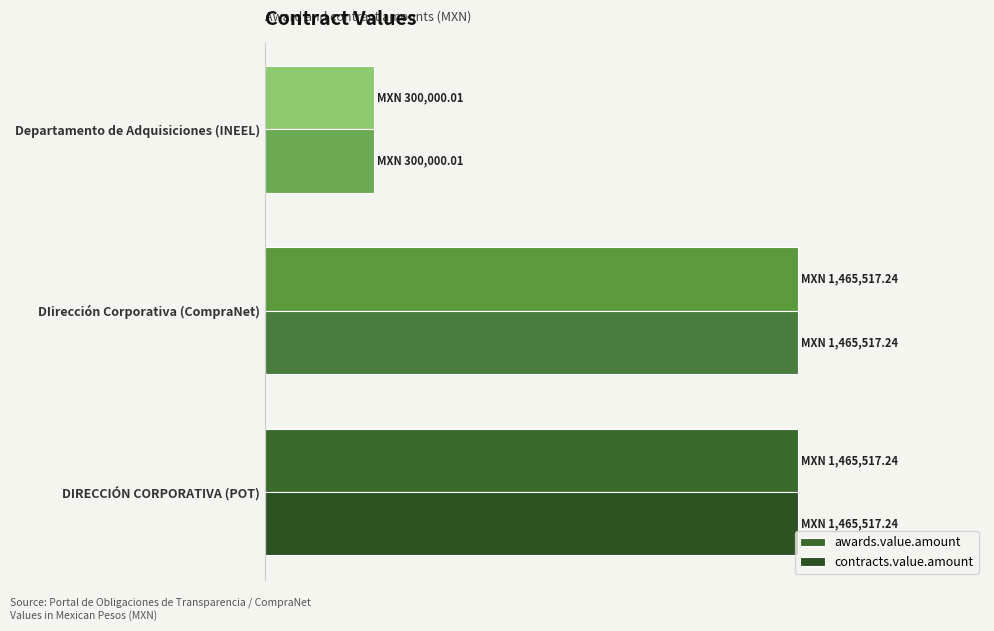

How many categories are shown in the chart?

3